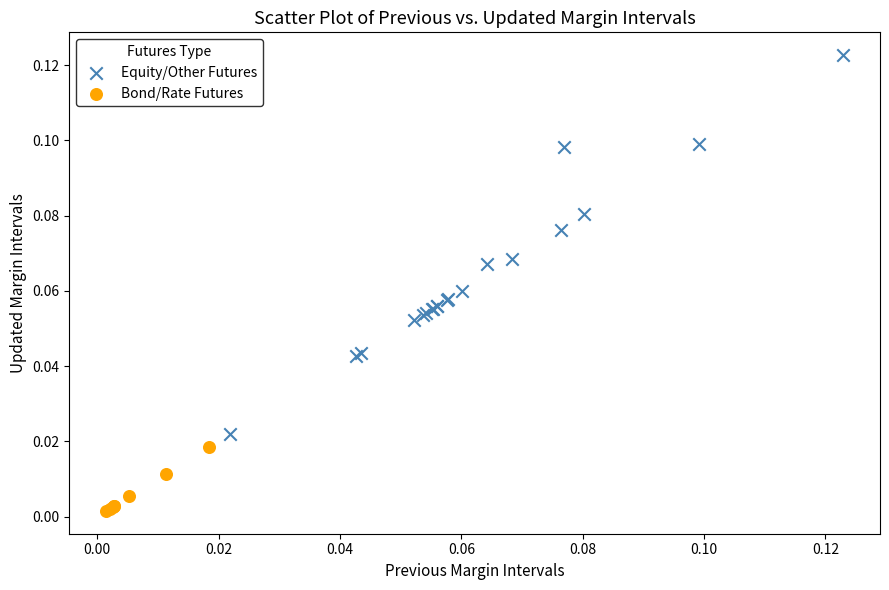

Which series reaches the maximum Y coordinate?

Equity/Other Futures